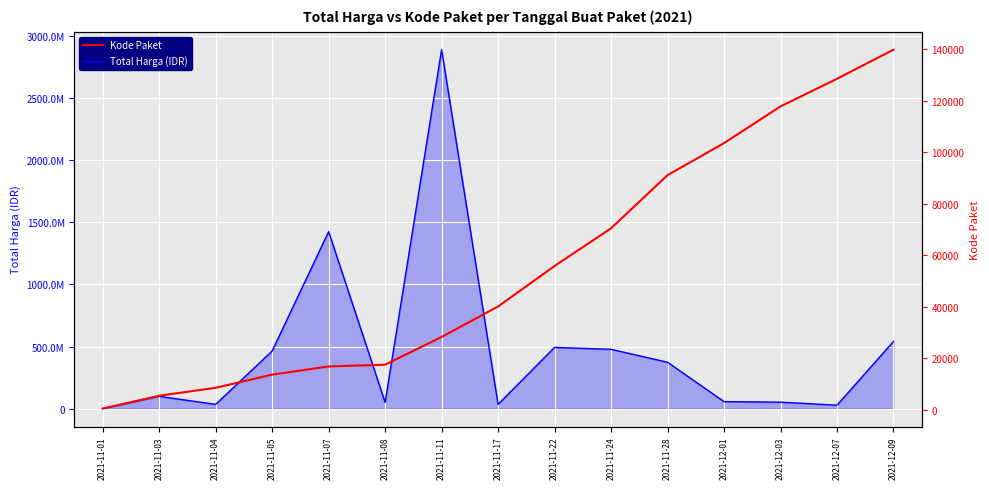

True or false: Total Harga (IDR) has a value of 43976032 at 2021-11-03.

False